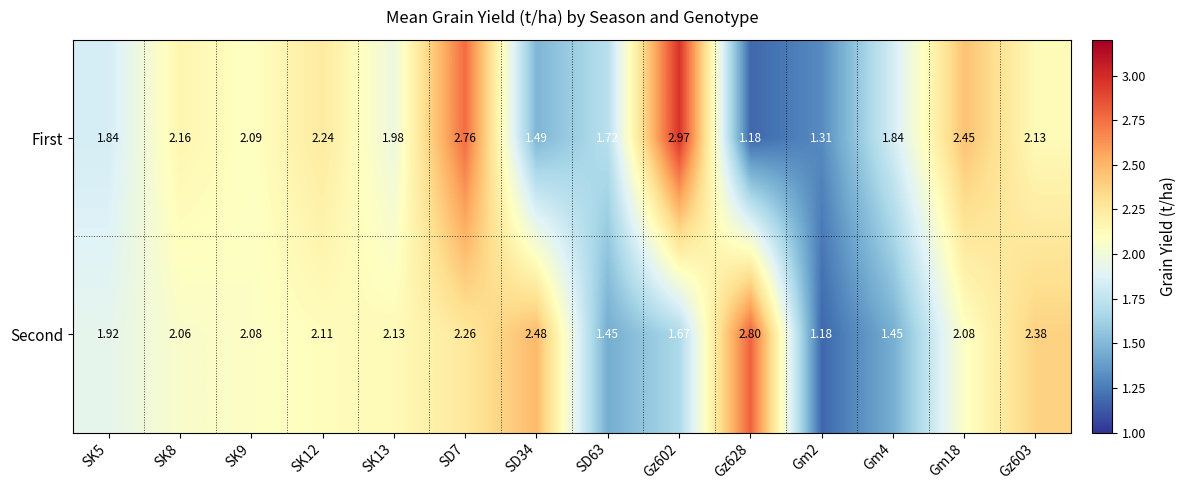

Rank the series by their average value, from lowest to highest.

Second, First